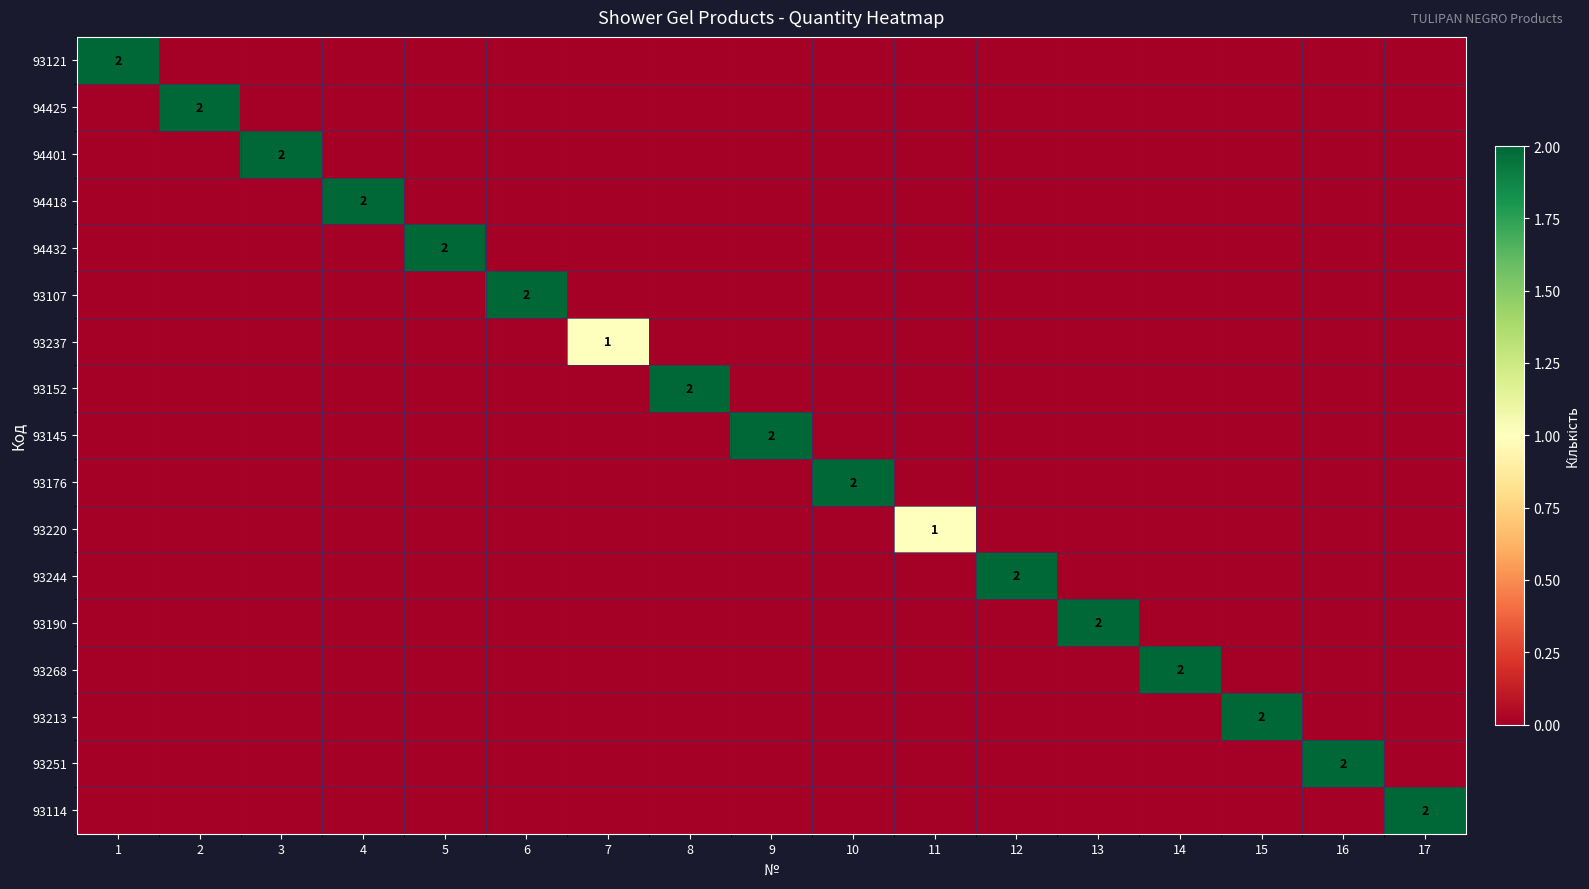

How many categories are shown in the chart?

17